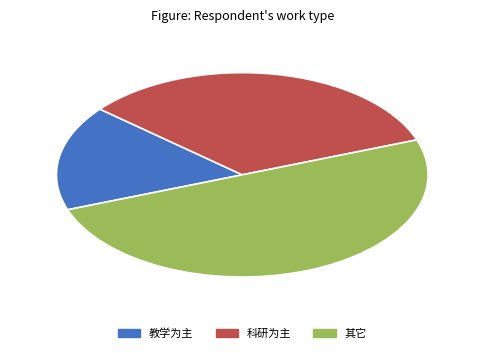

Between 教学为主 and 其它, which is larger?

其它